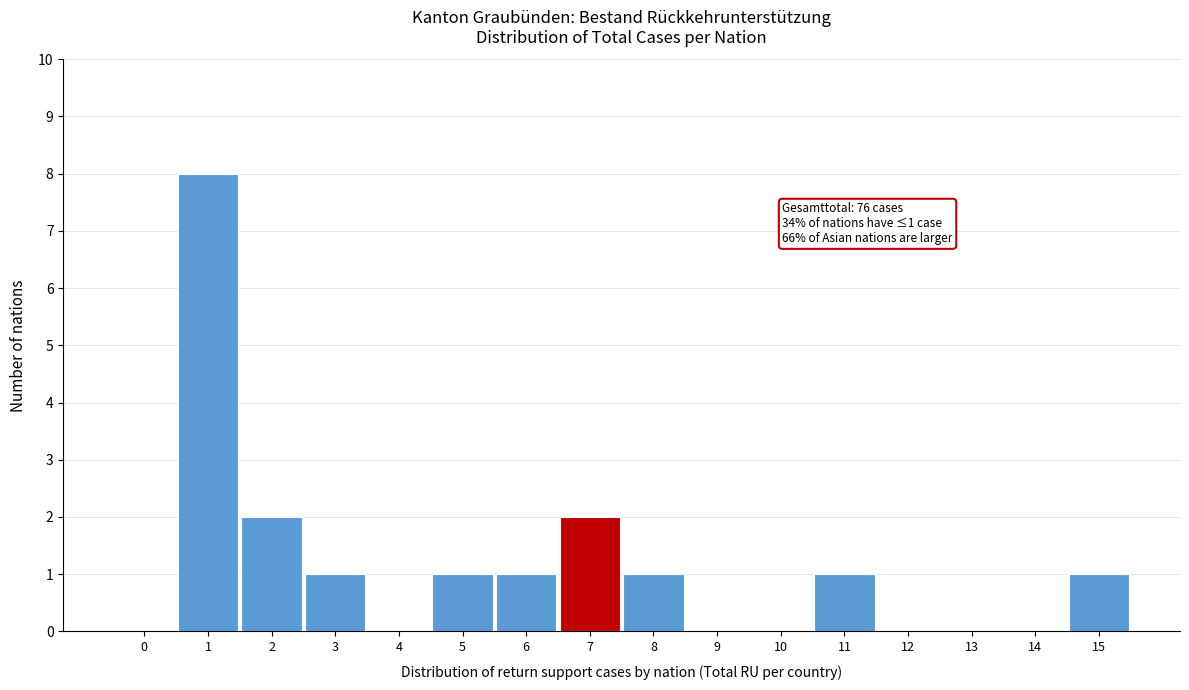

Reading left to right, extract all data points from this chart.

0=0	1=8	2=2	3=1	4=0	5=1	6=1	7=2	8=1	9=0	10=0	11=1	12=0	13=0	14=0	15=1